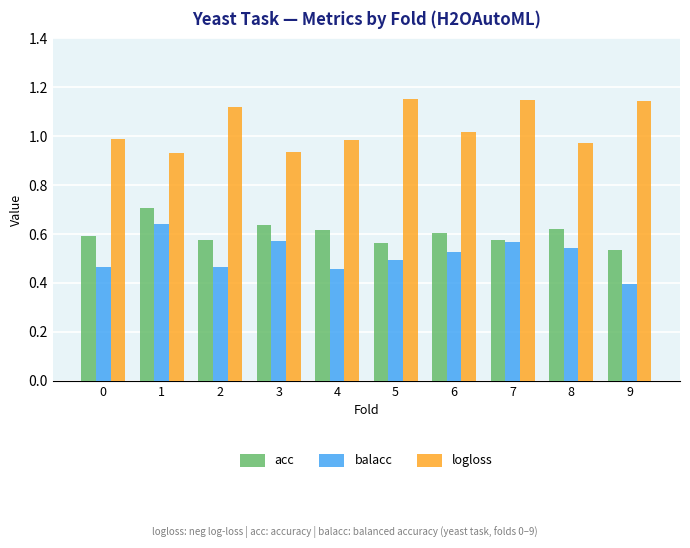

Where is acc nearest to the value 0?

9